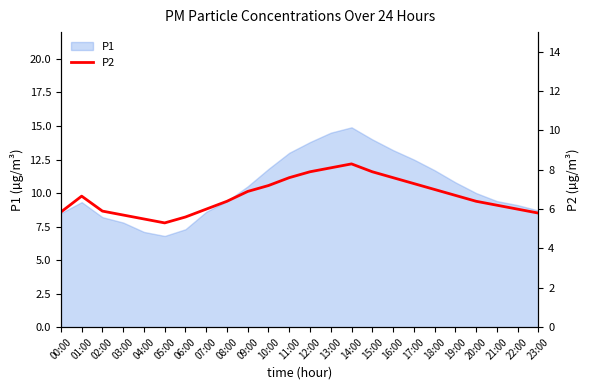

Reading left to right, extract all data points from this chart.

5.9	6.7	5.9	5.7	5.5	5.3	5.6	6.0	6.4	6.9	7.2	7.6	7.9	8.1	8.3	7.9	7.6	7.3	7.0	6.7	6.4	6.2	6.0	5.8